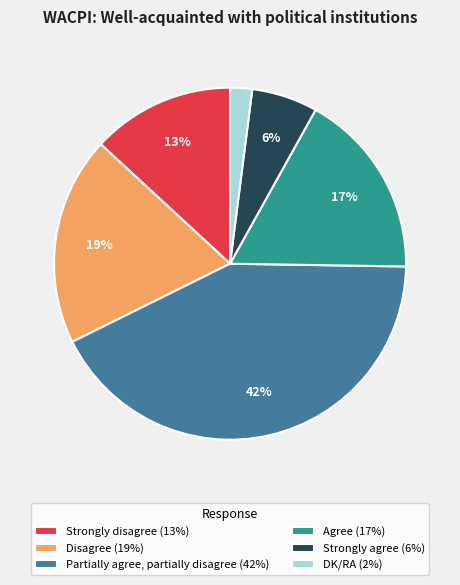

Do Strongly agree (6%) and Partially agree, partially disagree (42%) together represent more than half of the pie?

No